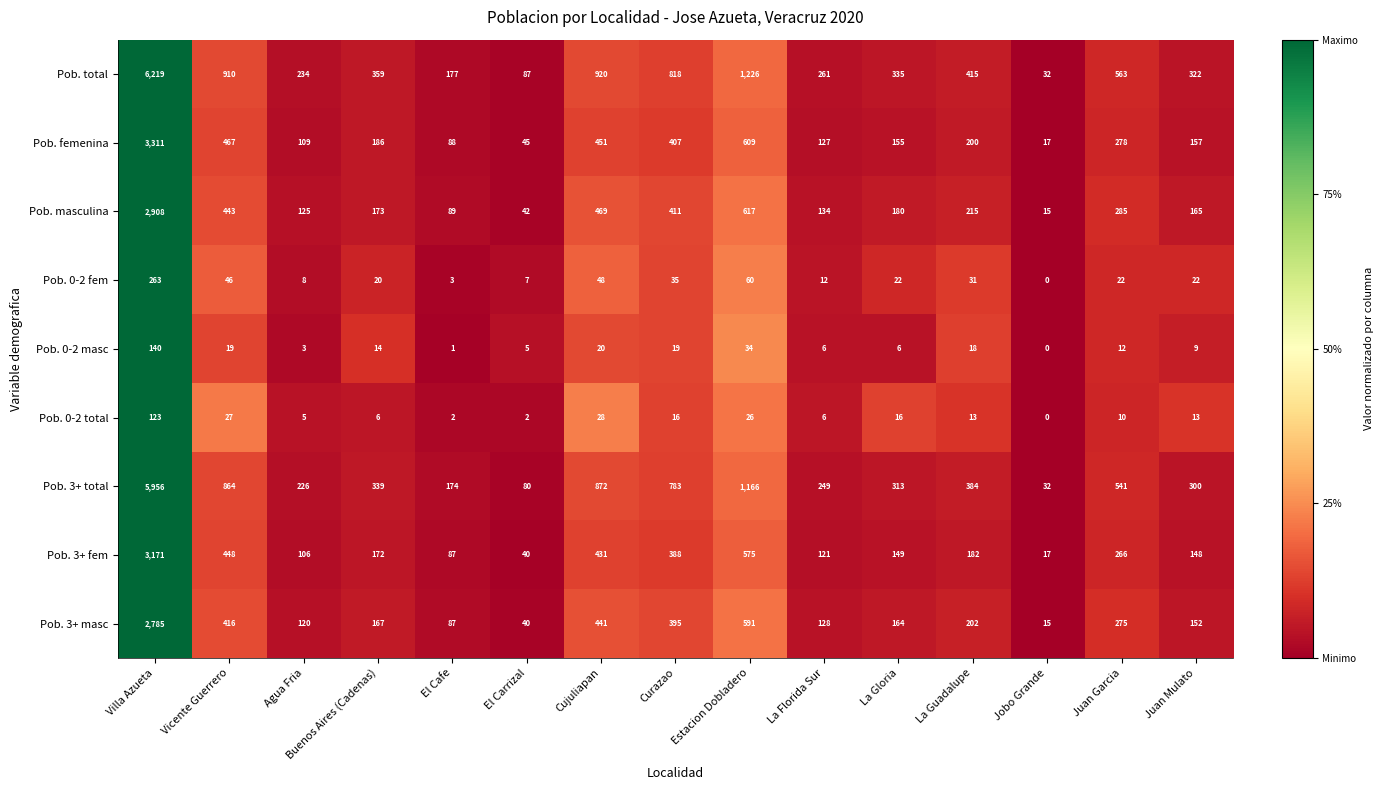

At which category is the sum across all series the highest?

Villa Azueta